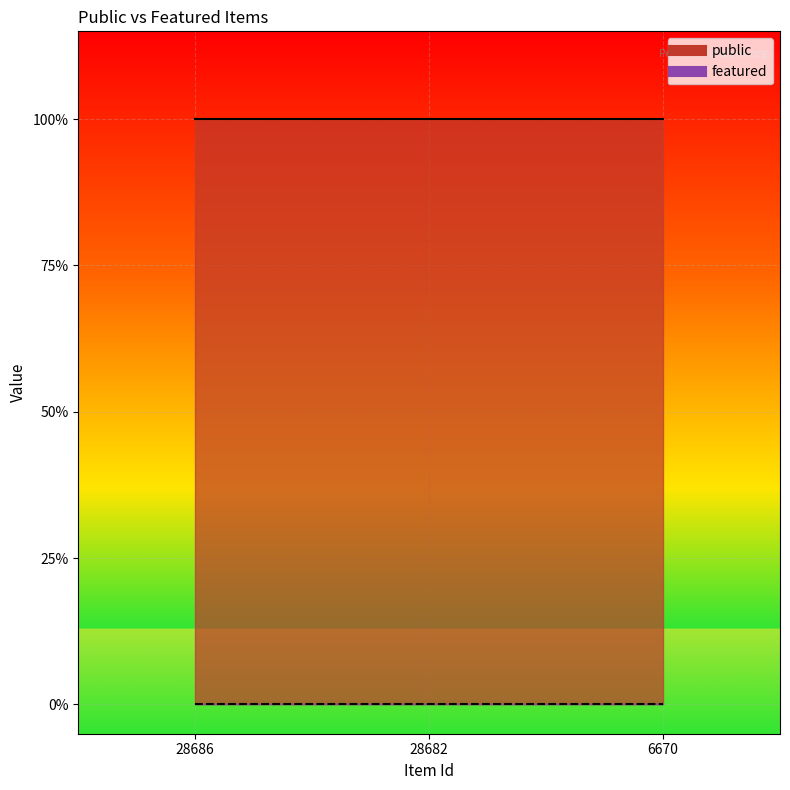

Which category has the highest value across all series?

28686